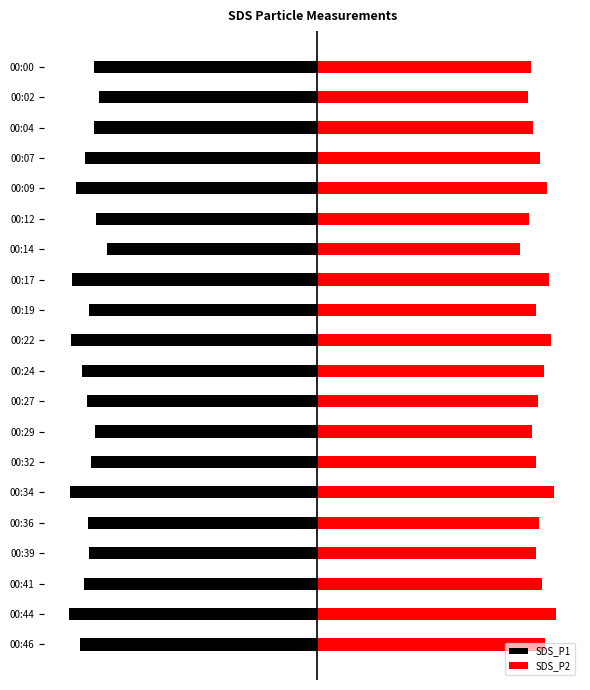

What is the total value across all series at 7?

-0.7